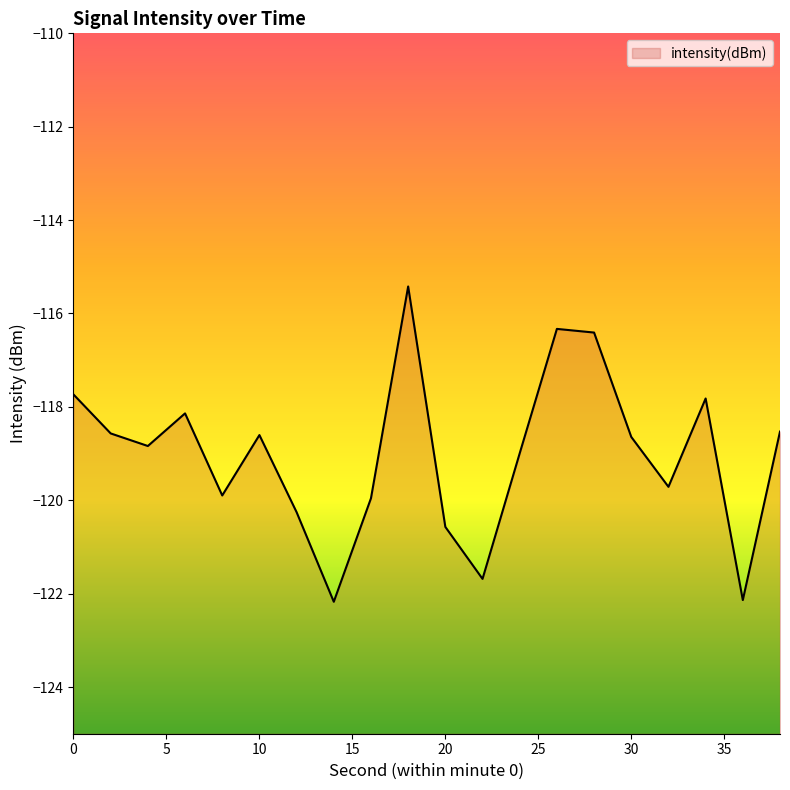

The value at 28 is -70.8. True or false?

False